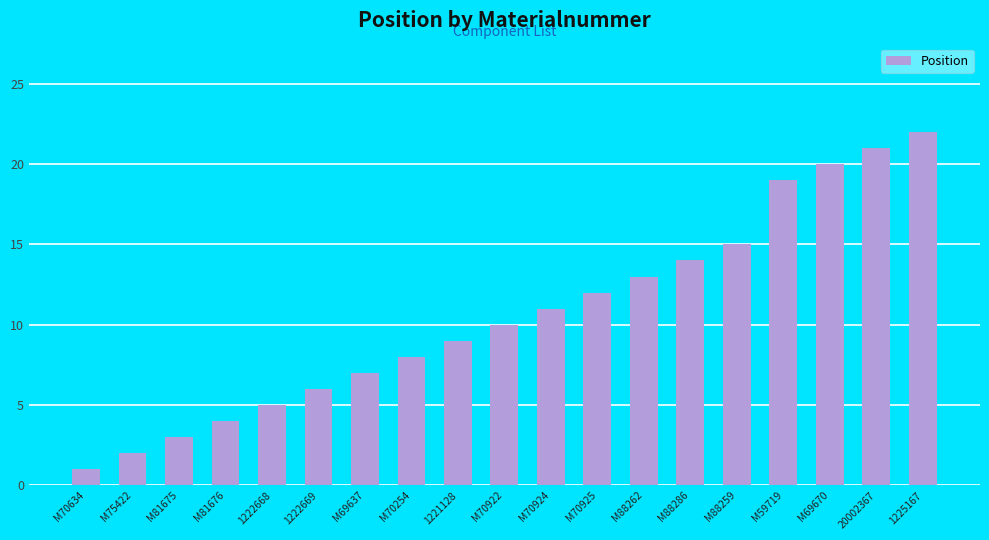

What is the value of the 15th bar from the left?

15